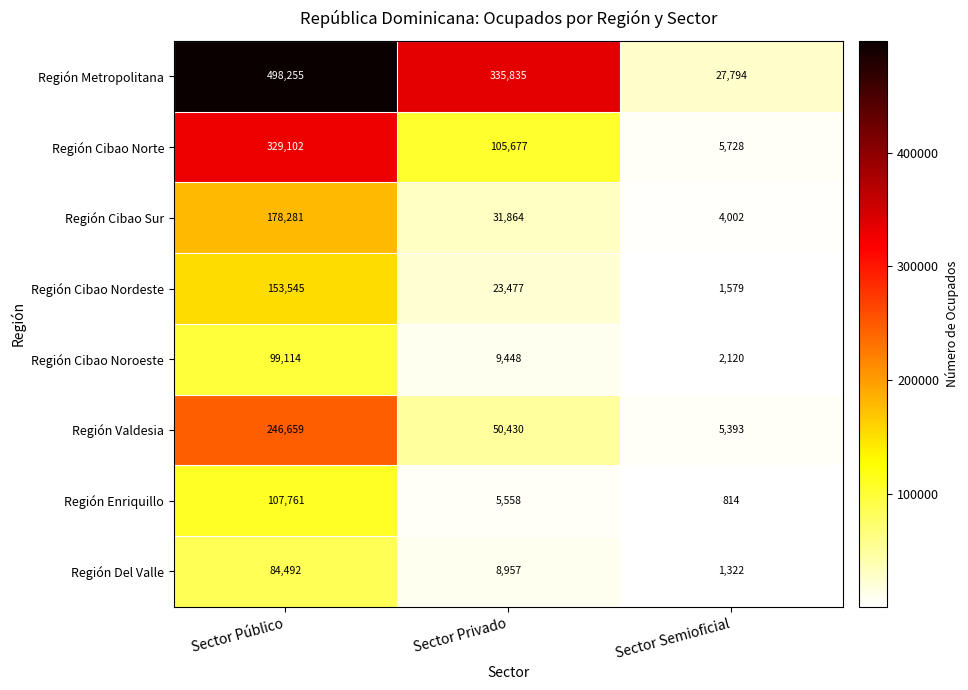

Between Sector Público and Sector Semioficial, which series saw the biggest shift?

Región Metropolitana